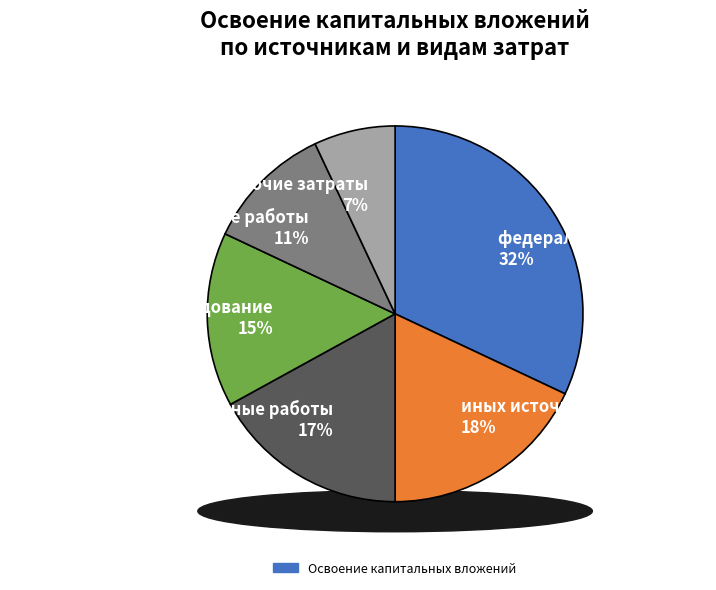

Which category has the biggest portion of the pie?

федерального бюджета